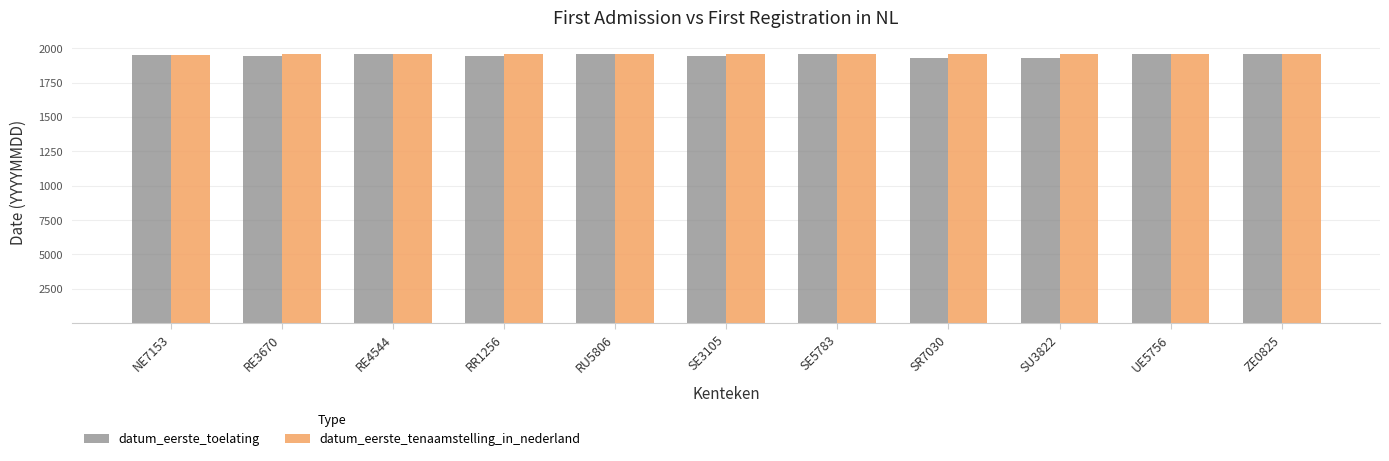

What are all the series names shown in the legend?

datum_eerste_toelating, datum_eerste_tenaamstelling_in_nederland